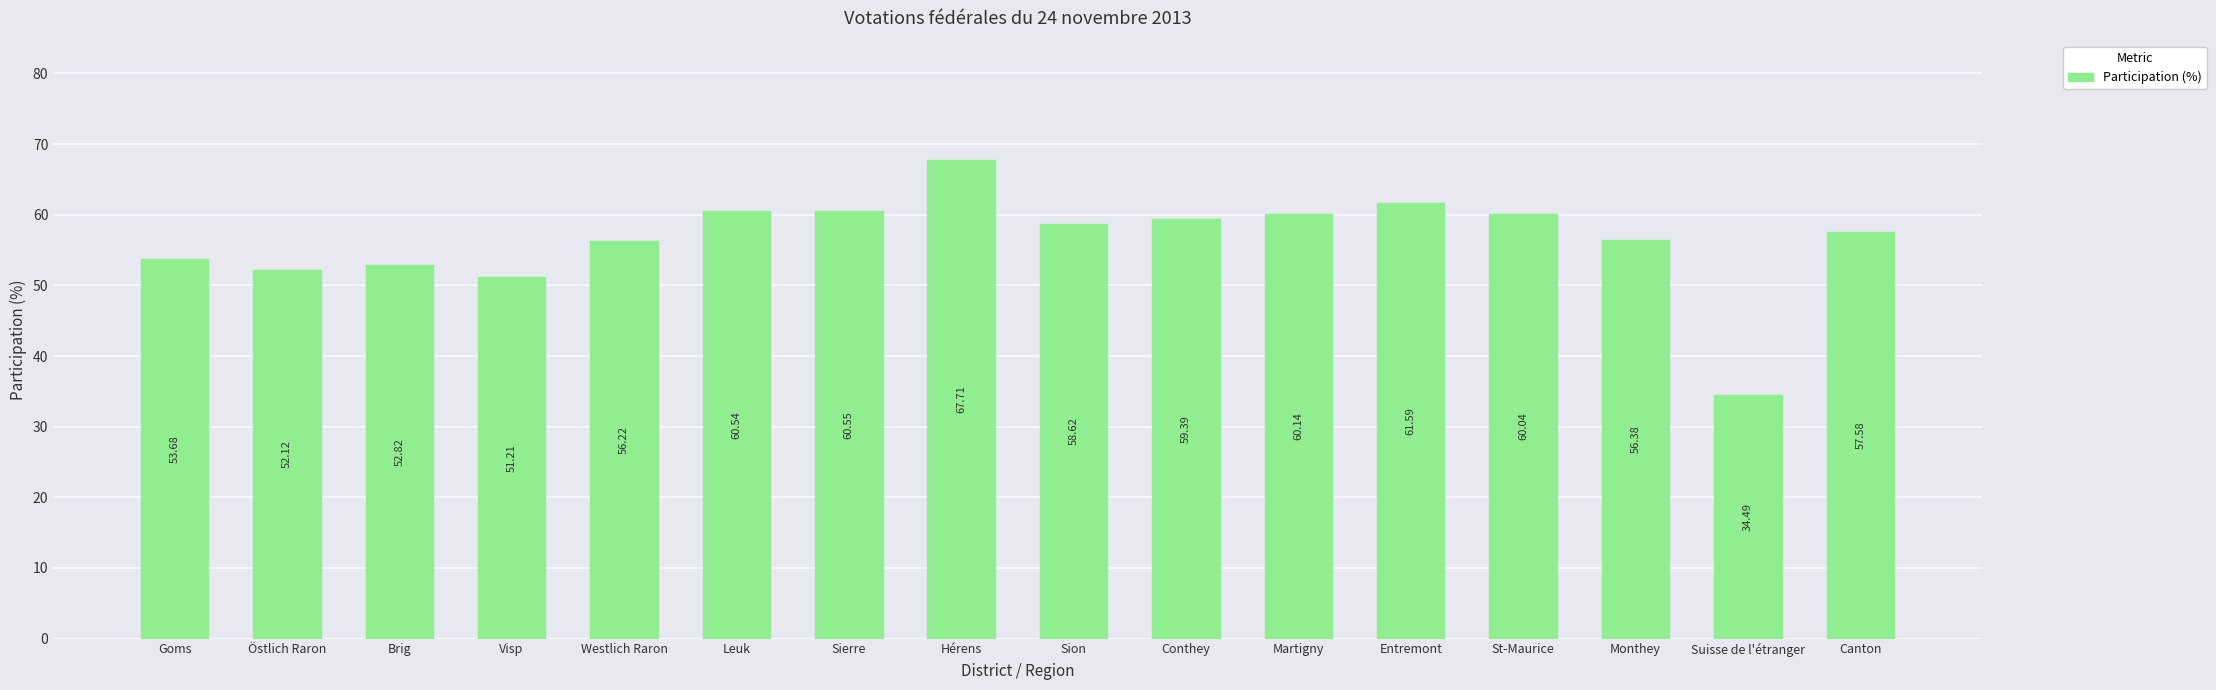

Are the bars grouped side by side (vs. stacked)?

No